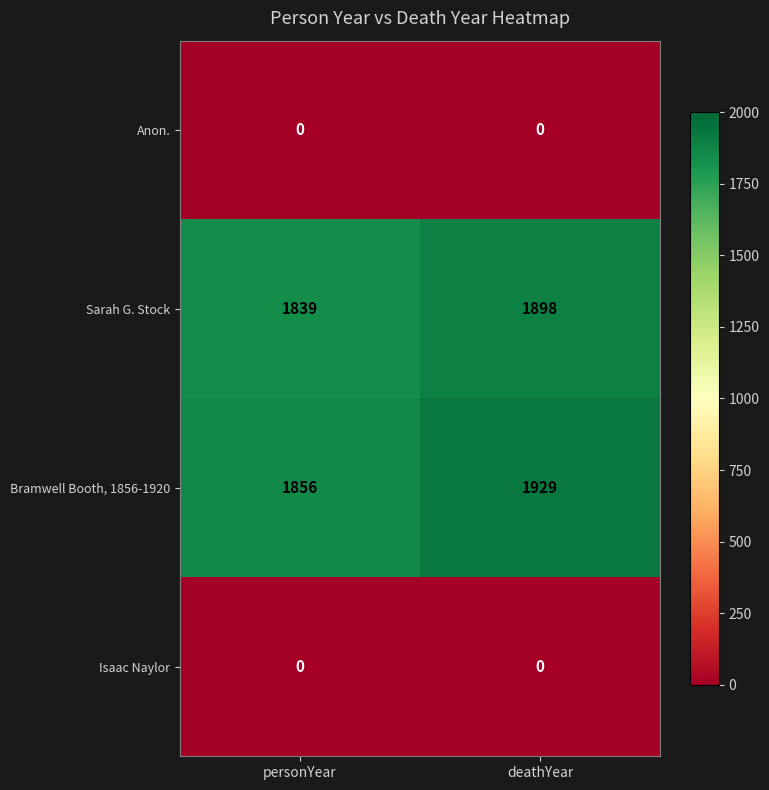

Count the number of data series in this chart.

4